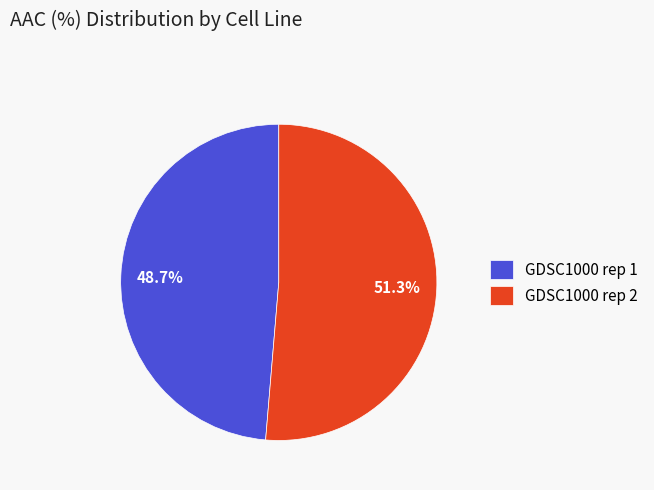

What percentage is the GDSC1000 rep 2 slice, to the nearest percent?

51%